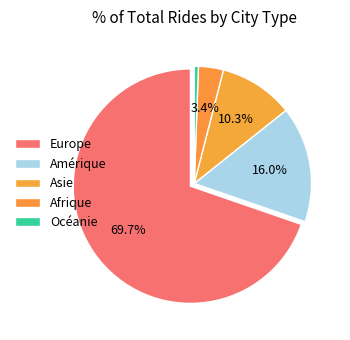

Approximately how many times larger is the value at Afrique compared to Amérique?

0.2